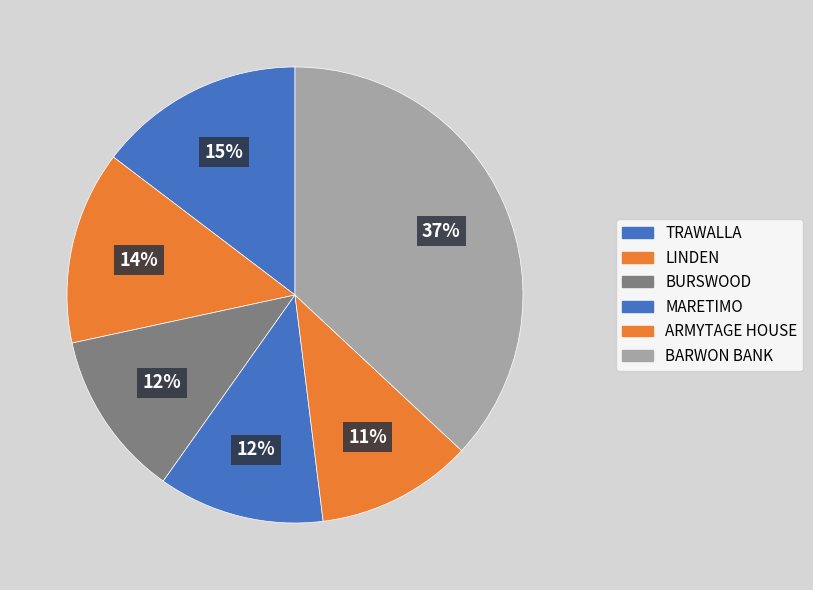

Count the number of slices in the pie.

6